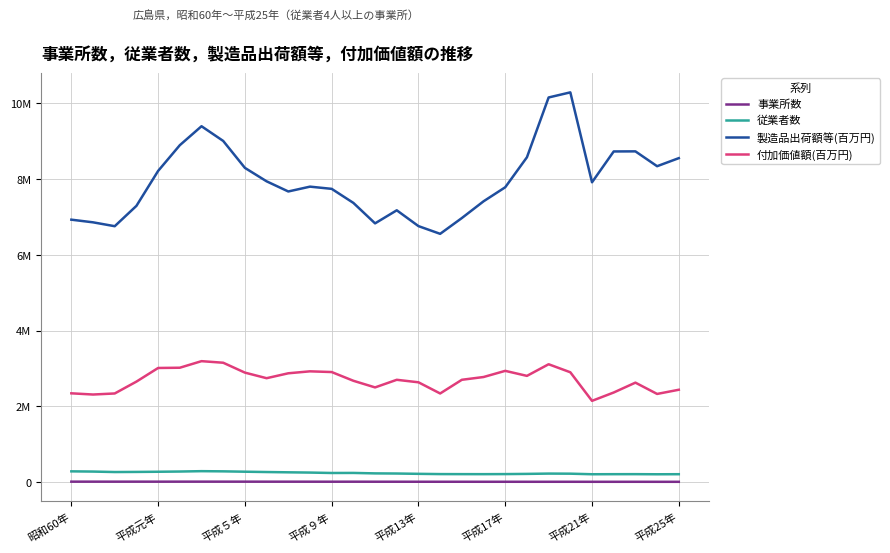

Reading left to right, what are all the values shown in this chart?

事業所数: 9462	9390	9054	9393	9080	9439	9581	9312	9307	8764	8722	8313	7903	8297	7573	7515	7037	6610	6715	6231	6363	6062	6105	6157	5638	5490	5814	5346	5194
従業者数: 281440	275779	263402	266355	270992	276713	286291	281596	272108	263565	255977	249234	238197	239657	227751	224191	215892	209116	207894	207206	209183	214274	222498	220032	205008	206653	207384	204366	206133
製造品出荷額等(百万円): 6930232	6860102	6757673	7295290	8218355	8898046	9398654	9010000	8298566	7943409	7675177	7802724	7744557	7373419	6832776	7178024	6760002	6556297	6973107	7415298	7786582	8578639	10158571	10293547	7917797	8732482	8734846	8342810	8555642
付加価値額(百万円): 2342932	2311112	2339069	2652283	3012378	3019009	3192554	3150937	2889815	2742492	2872156	2923833	2904854	2674322	2499016	2700202	2634025	2338798	2700406	2773594	2936432	2803656	3110853	2899026	2143846	2364512	2625147	2326648	2437145